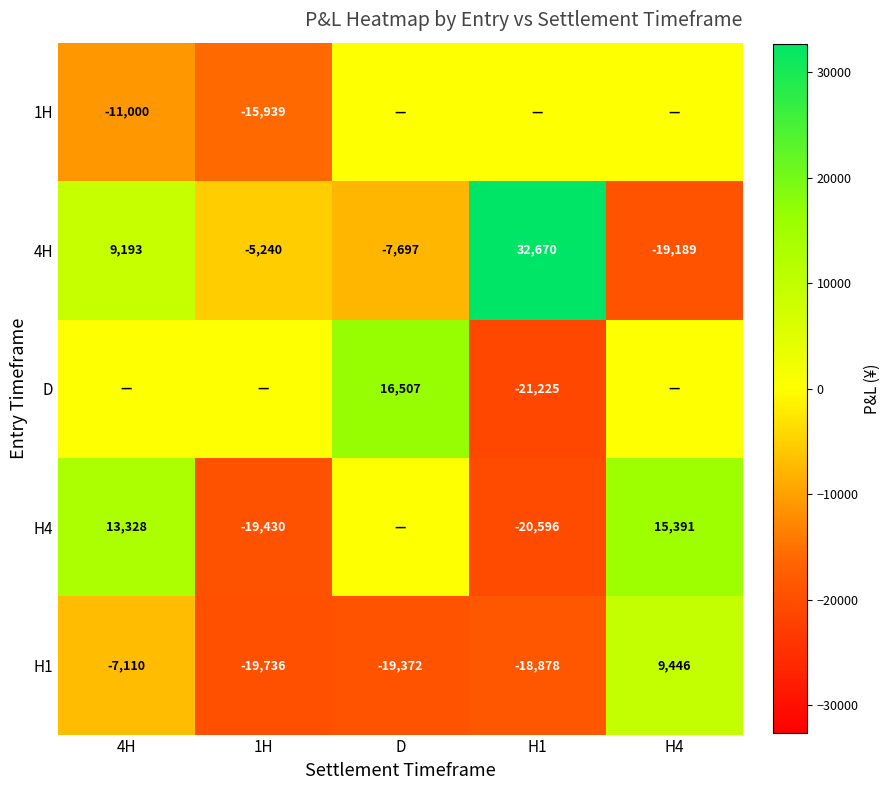

What is the difference between the H1 values at H1 and 4H?

11768